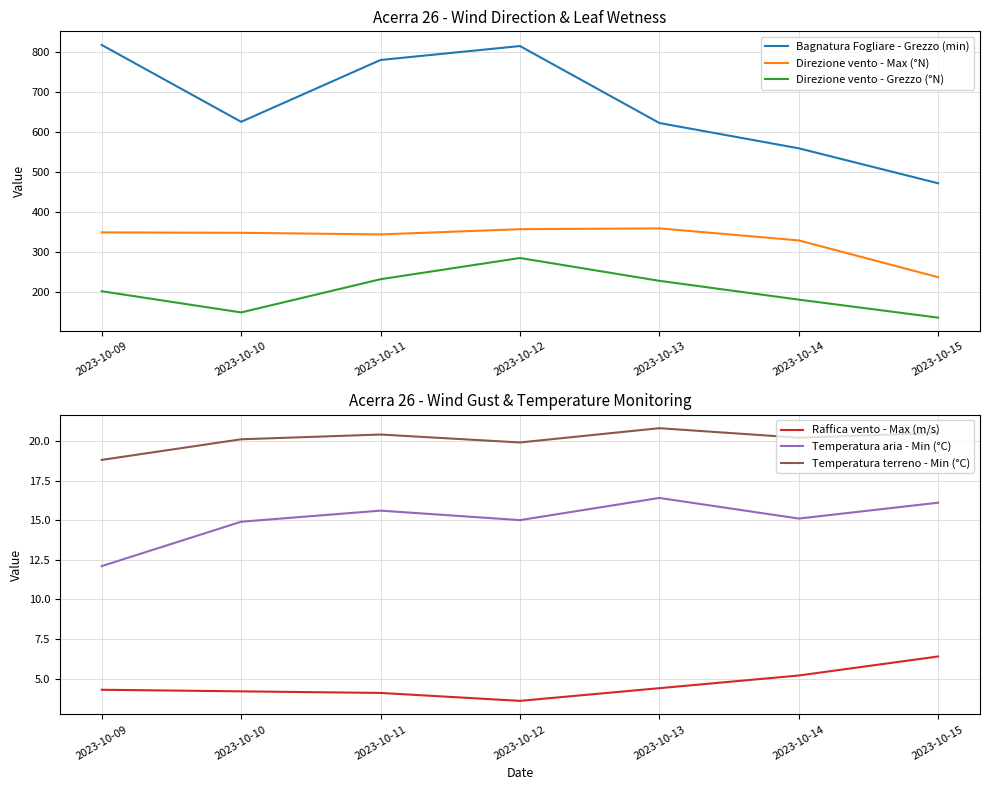

Rank the series at 2023-10-15 from lowest to highest value.

Raffica vento - Max (m/s), Temperatura aria - Min (°C), Temperatura terreno - Min (°C), Direzione vento - Grezzo (°N), Direzione vento - Max (°N), Bagnatura Fogliare - Grezzo (min)